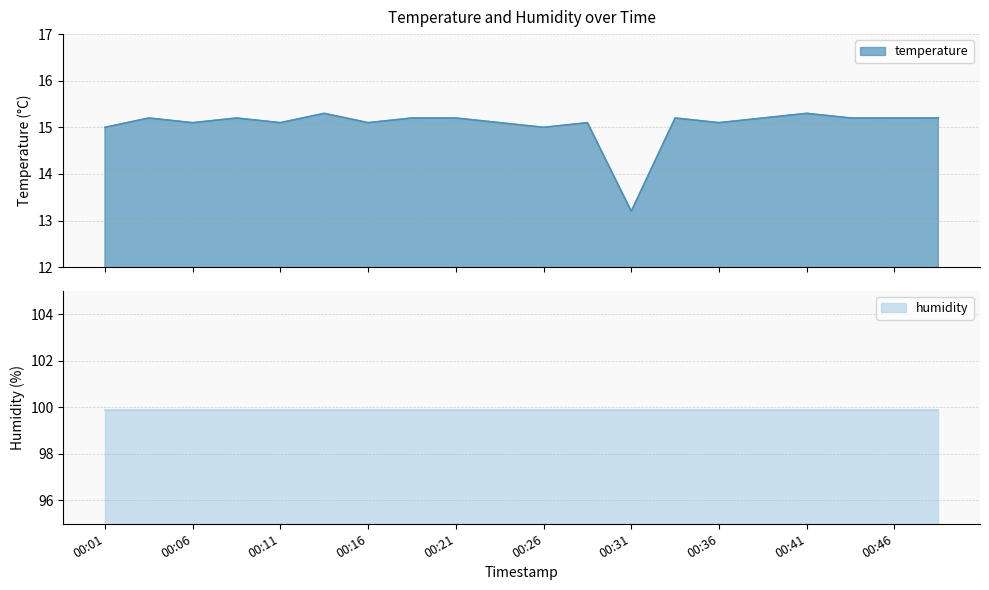

Which label corresponds to the largest value in the chart?

00:14